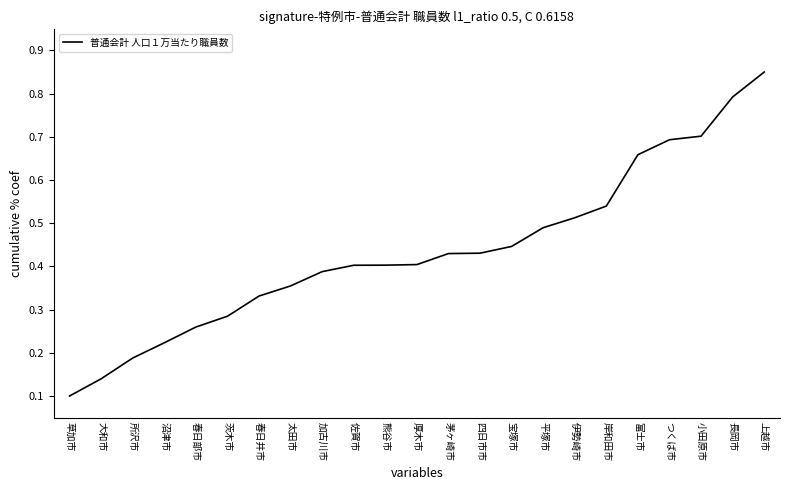

What position from the right is 岸和田市?

6